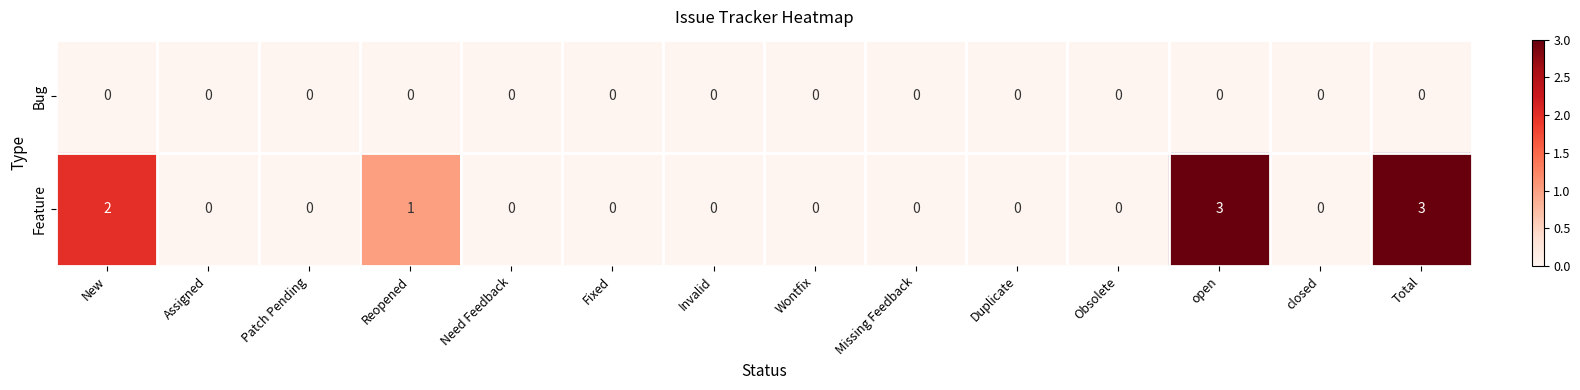

Reading left to right, list all the values displayed in this chart.

Bug: 0	0	0	0	0	0	0	0	0	0	0	0	0	0
Feature: 2	0	0	1	0	0	0	0	0	0	0	3	0	3